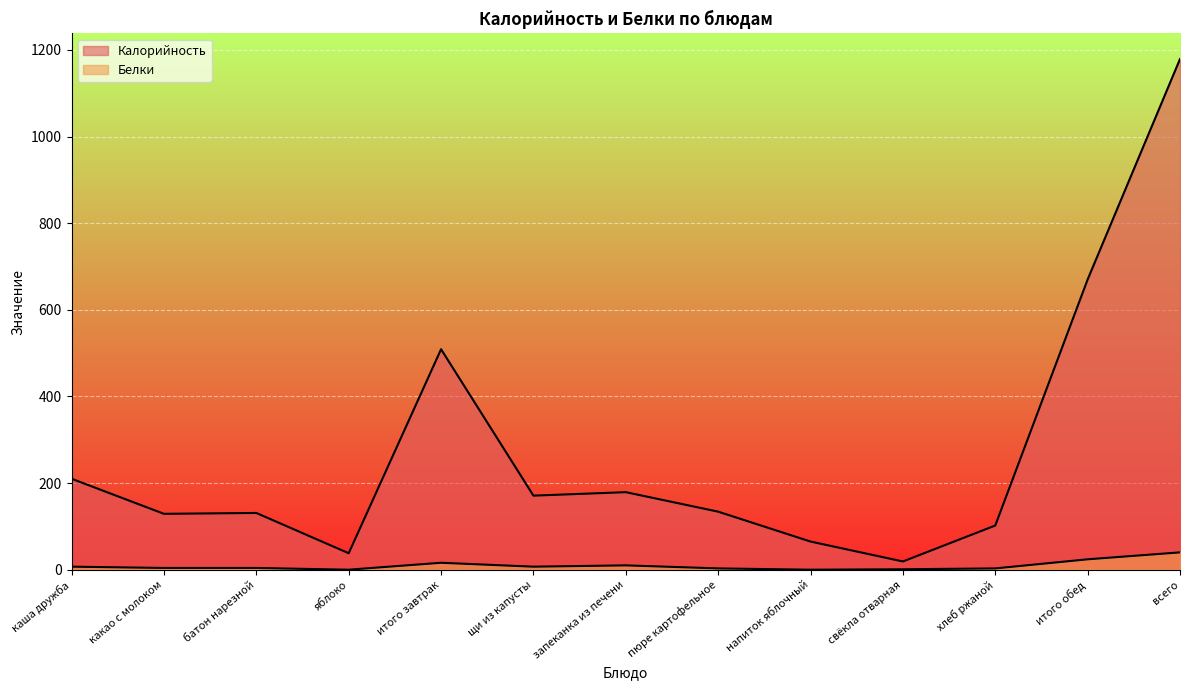

At which label does Калорийность first exceed 134?

каша дружба